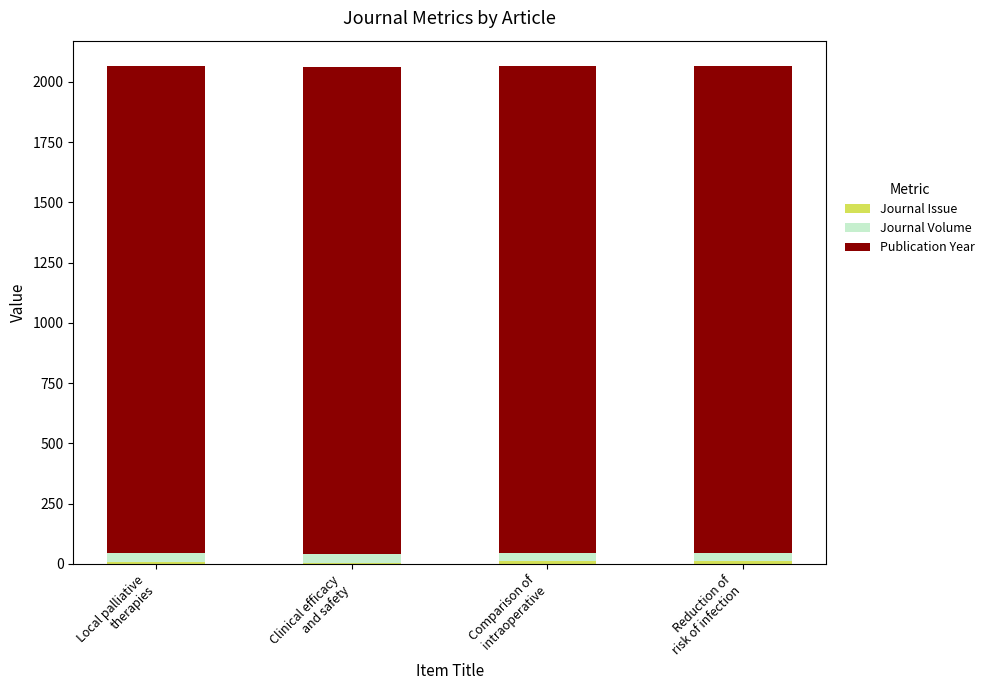

What is the total value across all series at Comparison of
intraoperative?

2067